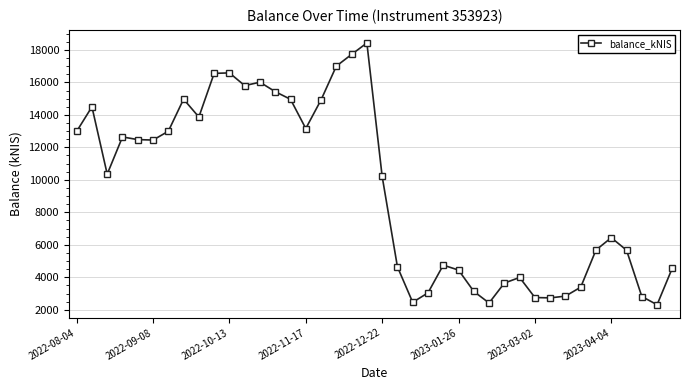

What is the sum of all values?

375789.8